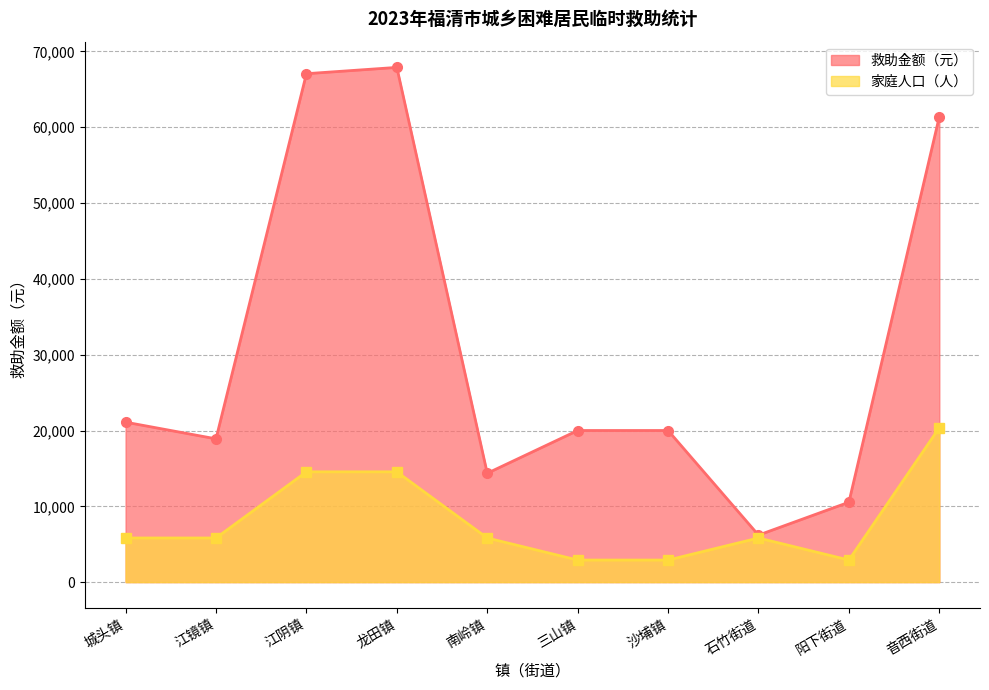

List the labels in order of 家庭人口（人） value, largest first.

音西街道, 江阴镇, 龙田镇, 城头镇, 江镜镇, 南岭镇, 石竹街道, 三山镇, 沙埔镇, 阳下街道